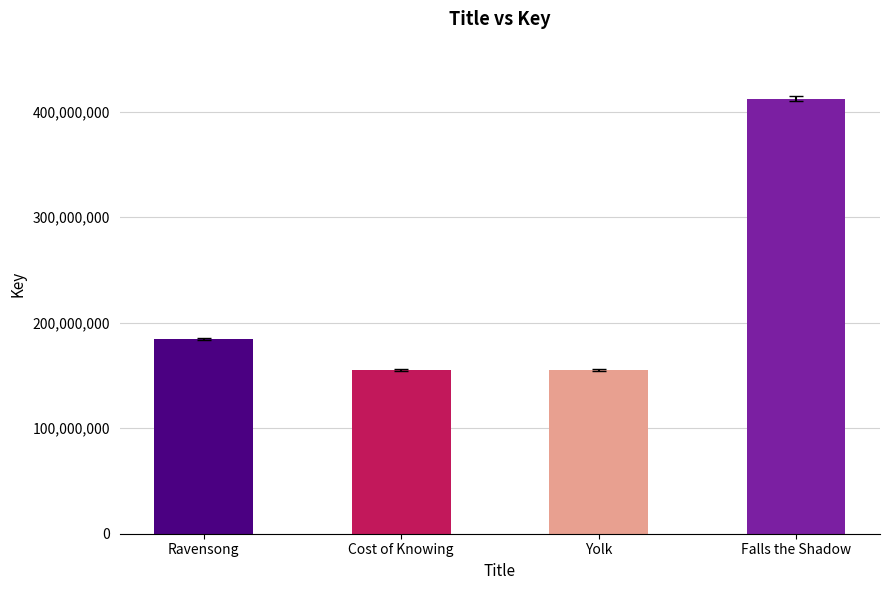

What is the sum of all values?

907693007